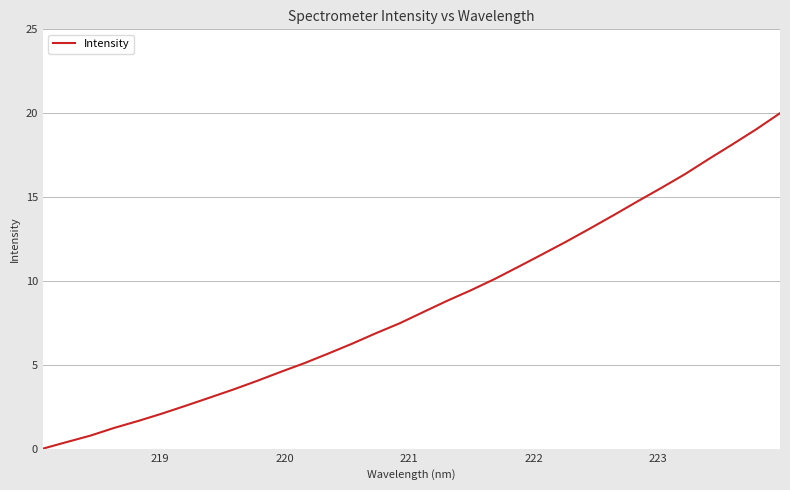

What is the difference between the second highest and second lowest values?

18.6